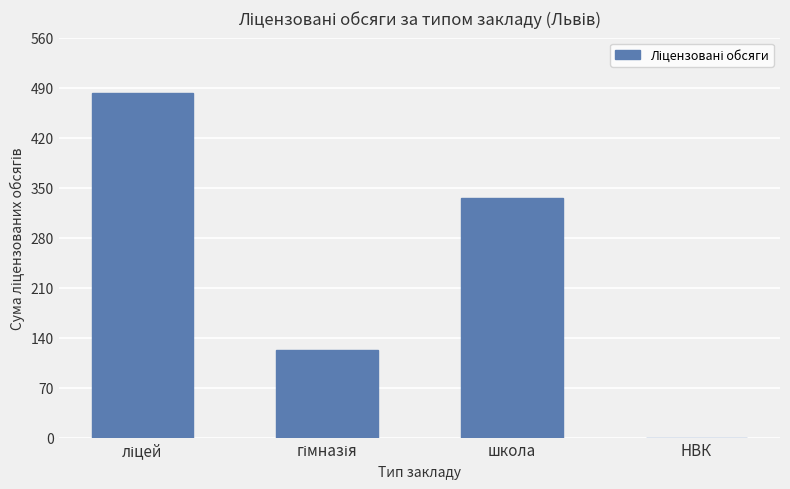

True or false: the data shows 209 at школа.

False